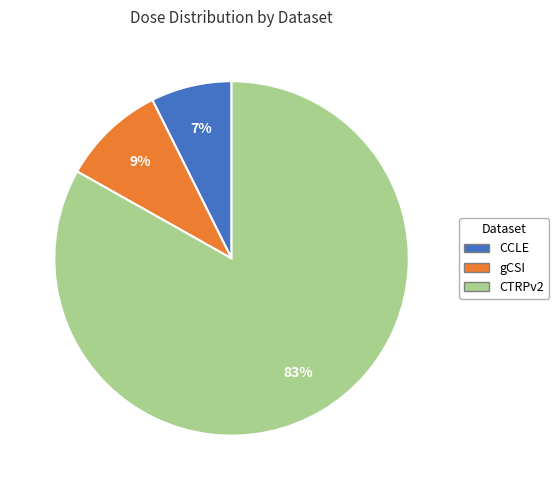

Is the sum of gCSI and CTRPv2 greater than half?

Yes